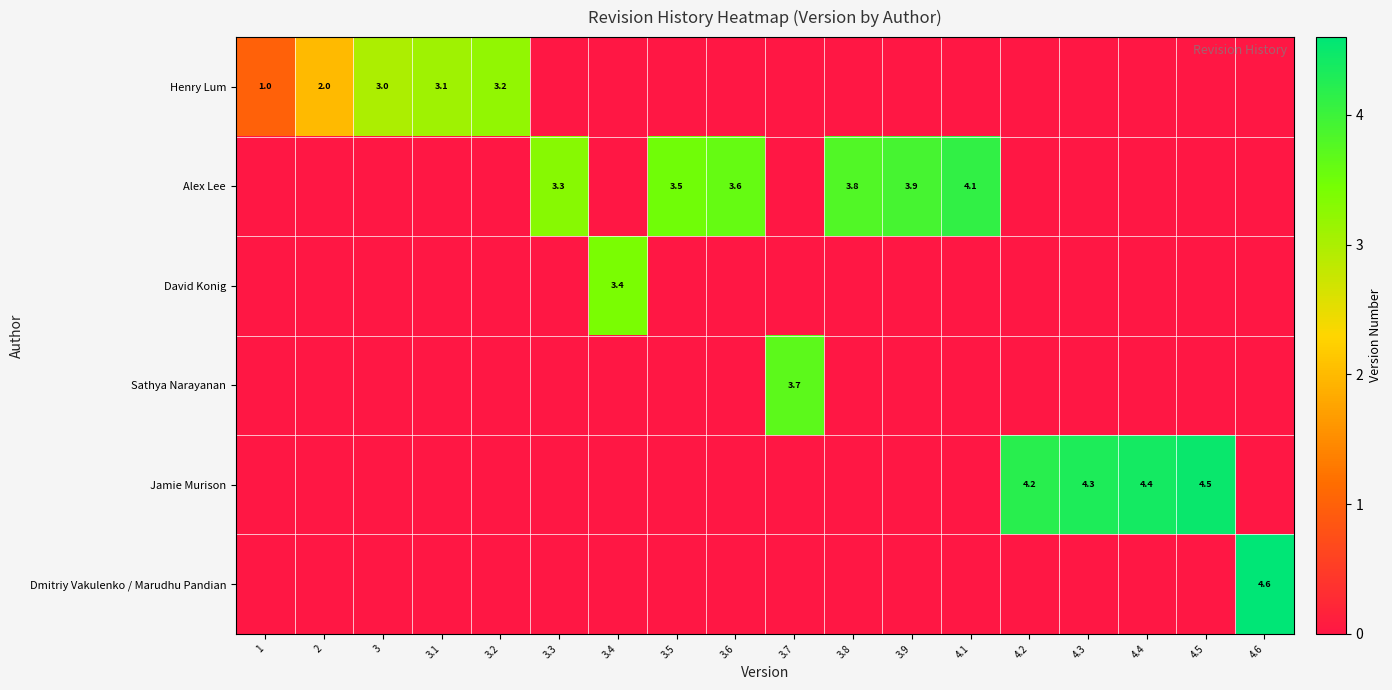

What is the average value of the Dmitriy Vakulenko / Marudhu Pandian series?

0.3